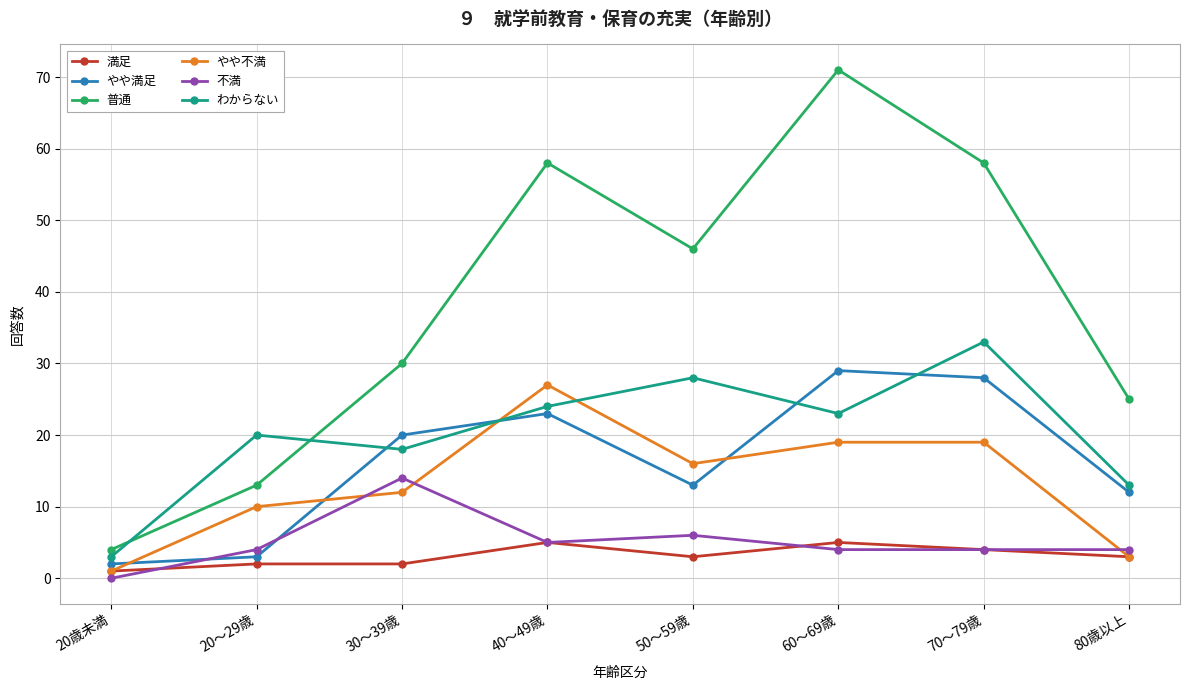

What is the highest value of the わからない series?

33